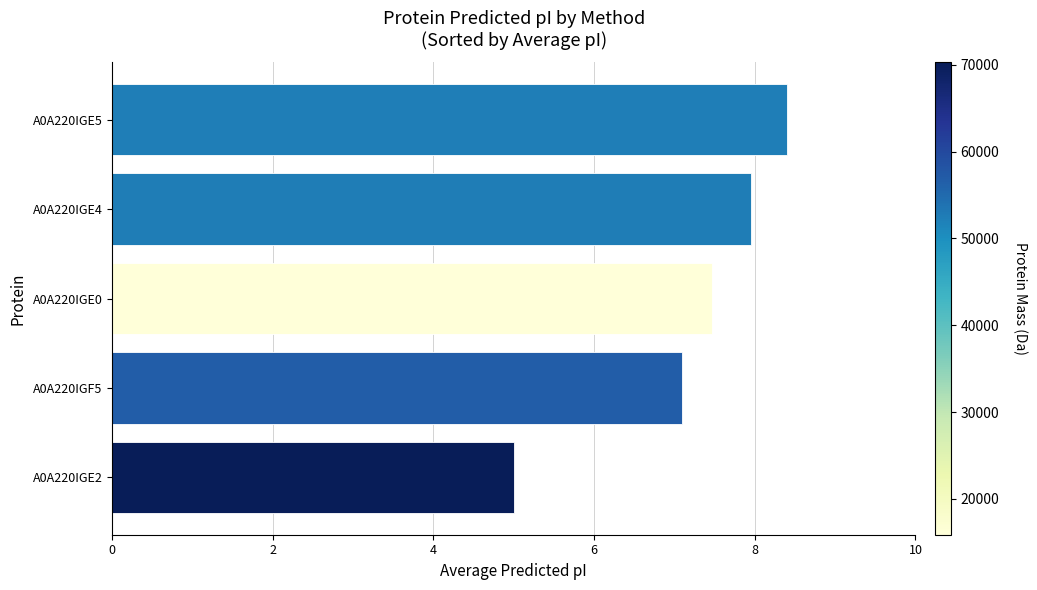

The chart shows a value of 5.1 at A0A220IGE4. True or false?

False